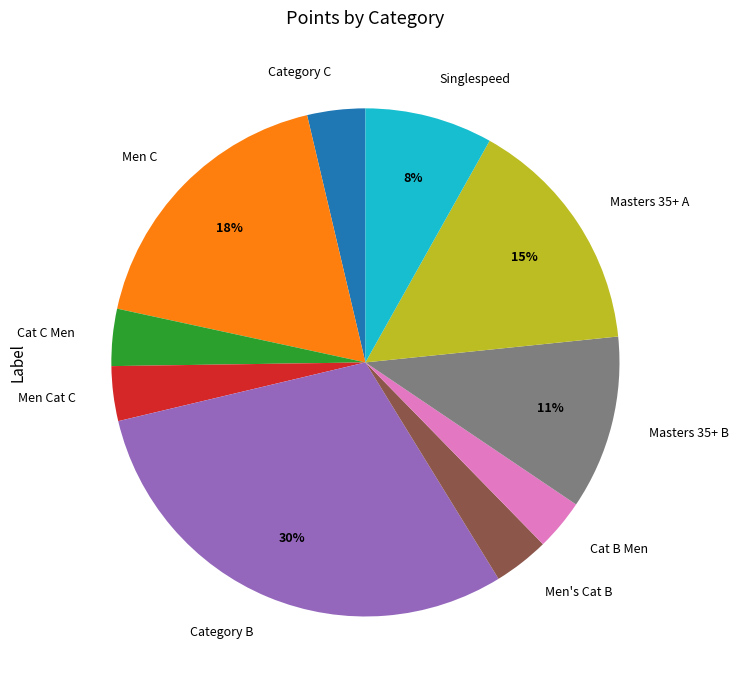

To the nearest percent, what is the combined percentage of Cat C Men and Category B?

34%